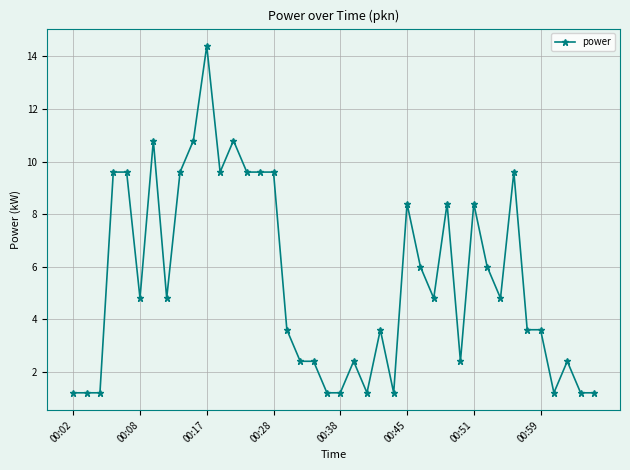

What is the average value?

5.5